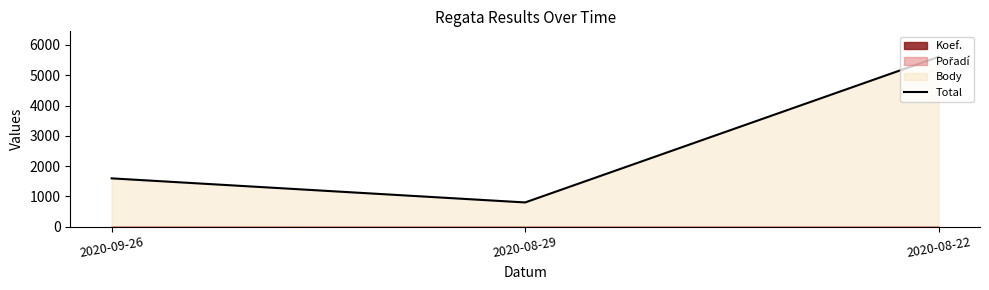

True or false: the data shows 9905 at 2020-08-22.

False